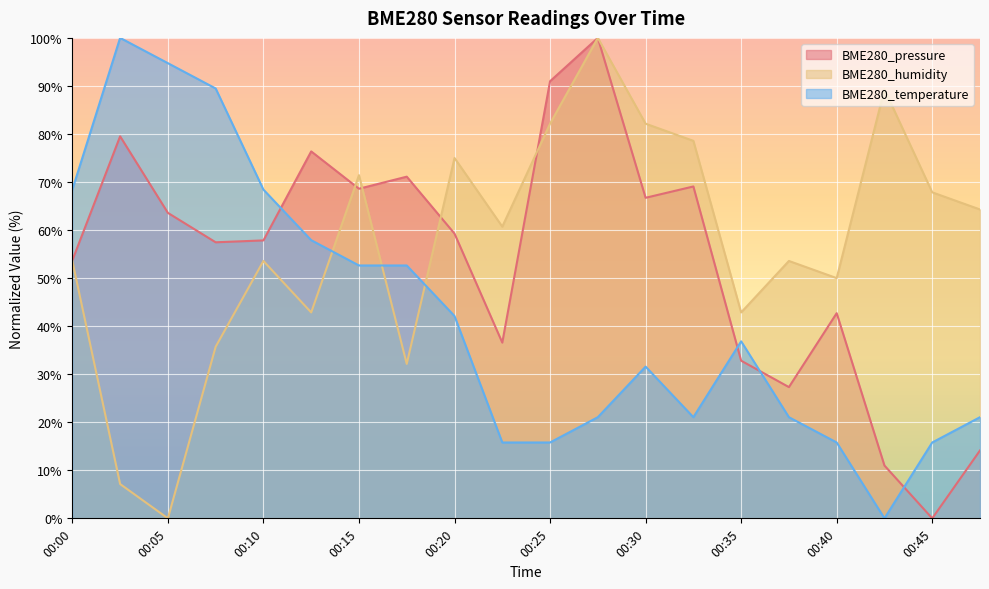

Rank the series at 00:40 from lowest to highest value.

BME280_temperature, BME280_pressure, BME280_humidity